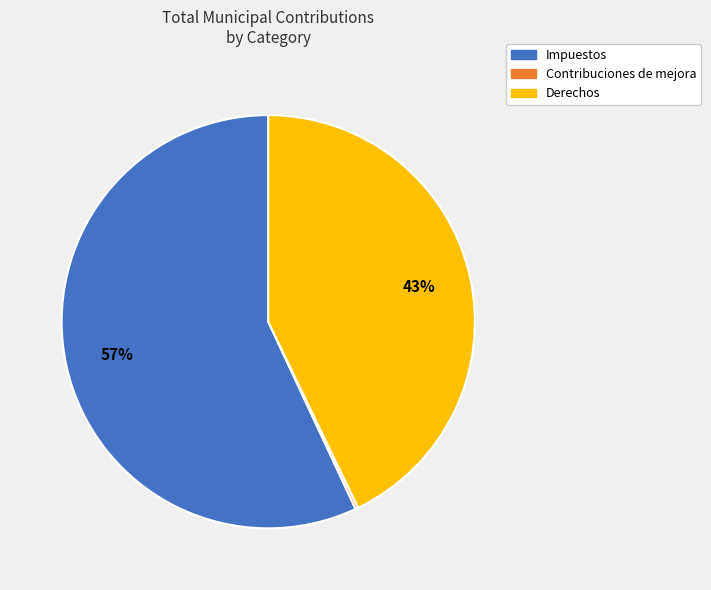

Combined, do Impuestos and Derechos account for over 50%?

Yes